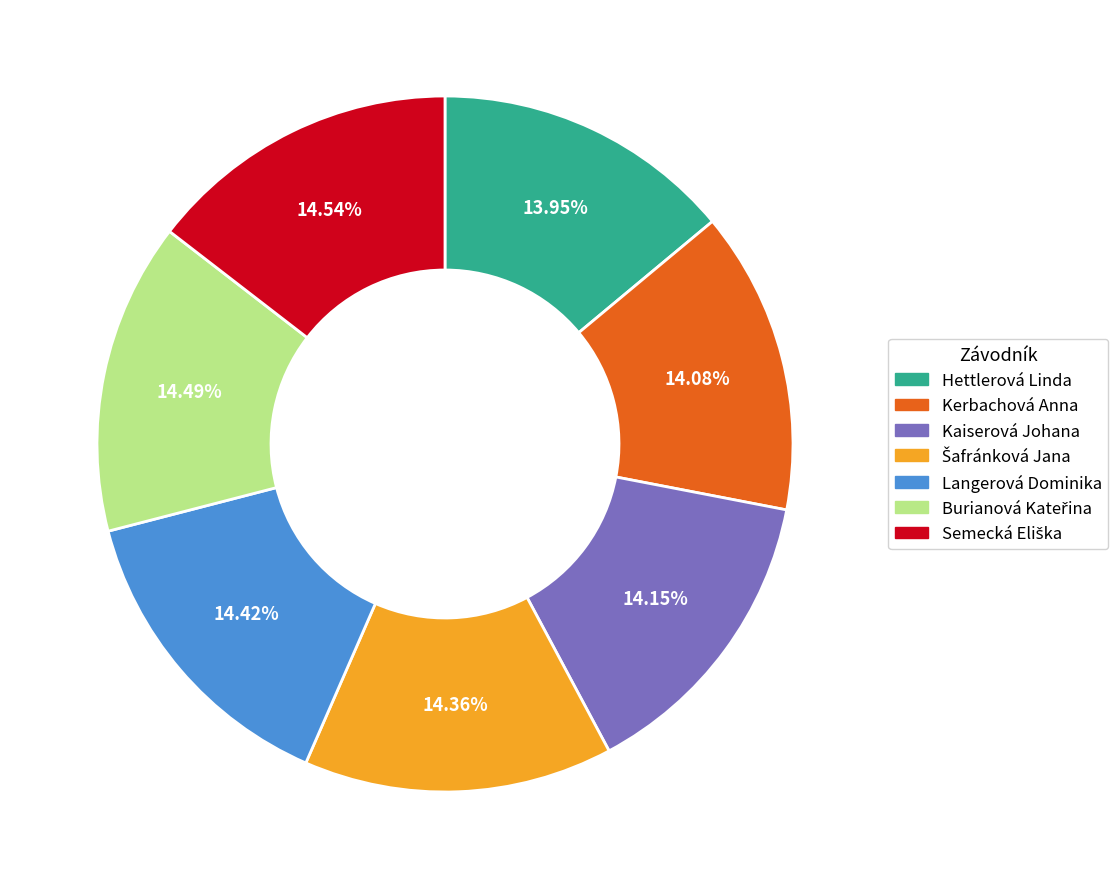

Is there a majority slice in this chart?

No